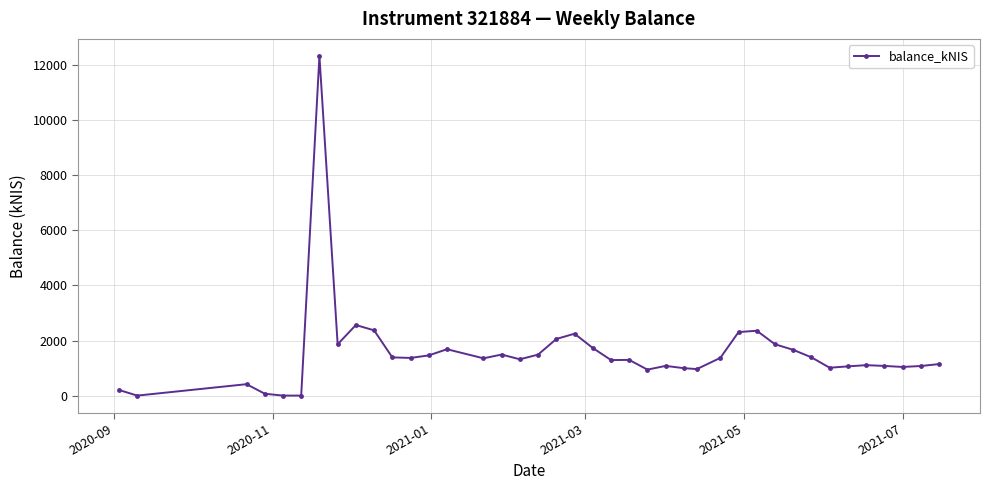

True or false: there are more than 1 points higher than both neighbors.

True